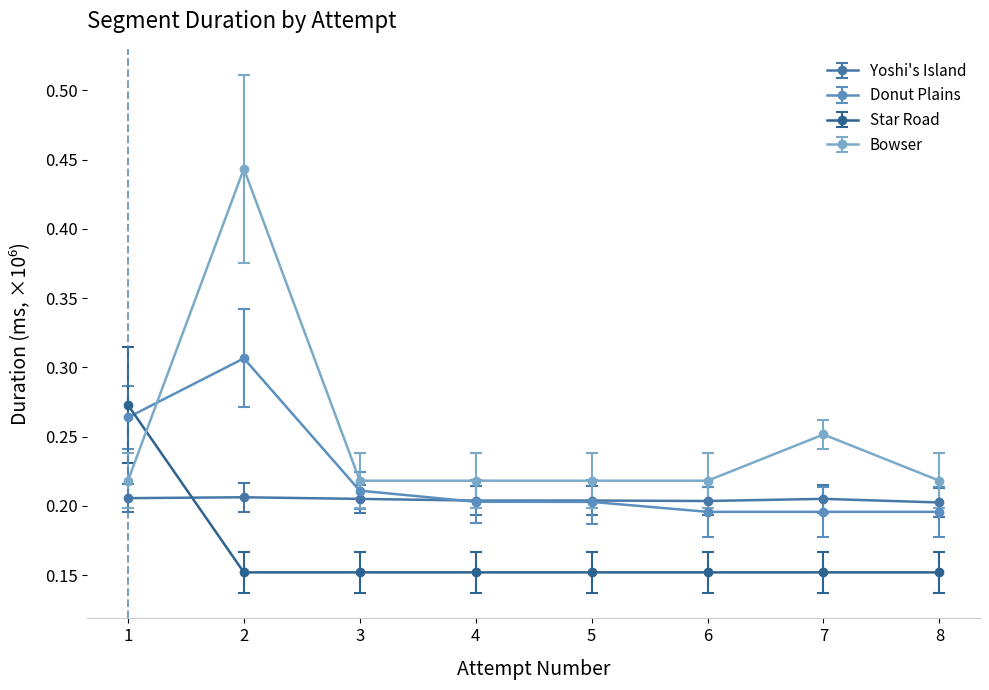

Which series ends up on top after the final intersection of Bowser and Star Road?

Bowser